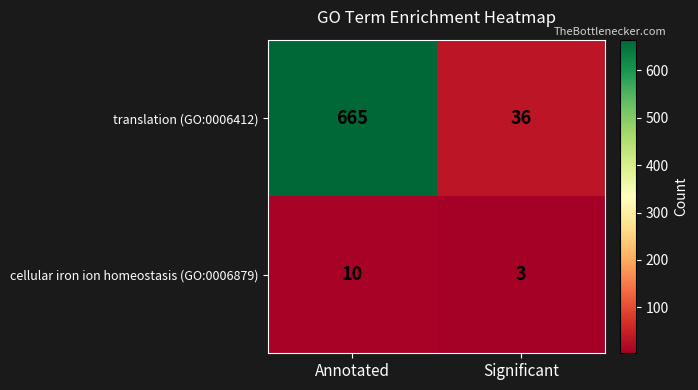

Reading left to right, transcribe all the data shown in this chart.

translation (GO:0006412): 665	36
cellular iron ion homeostasis (GO:0006879): 10	3